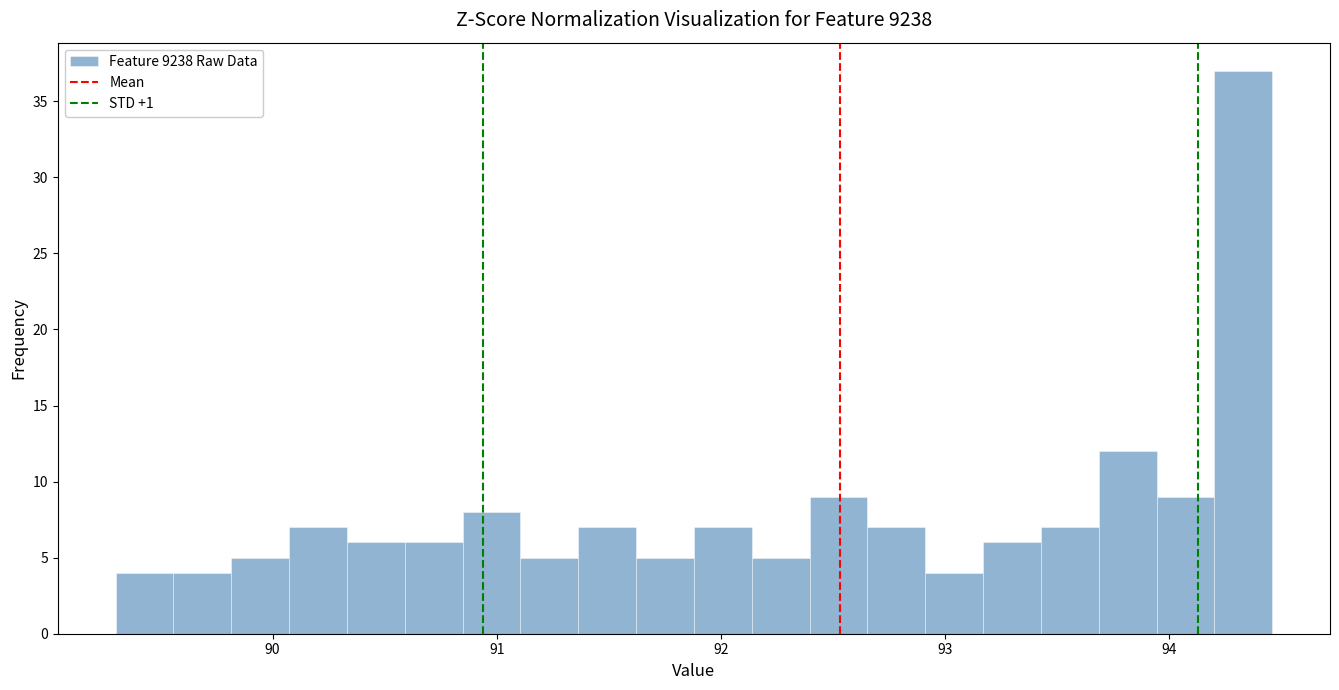

Read against the x-axis, roughly where is the centre of the tallest bar?

94.3